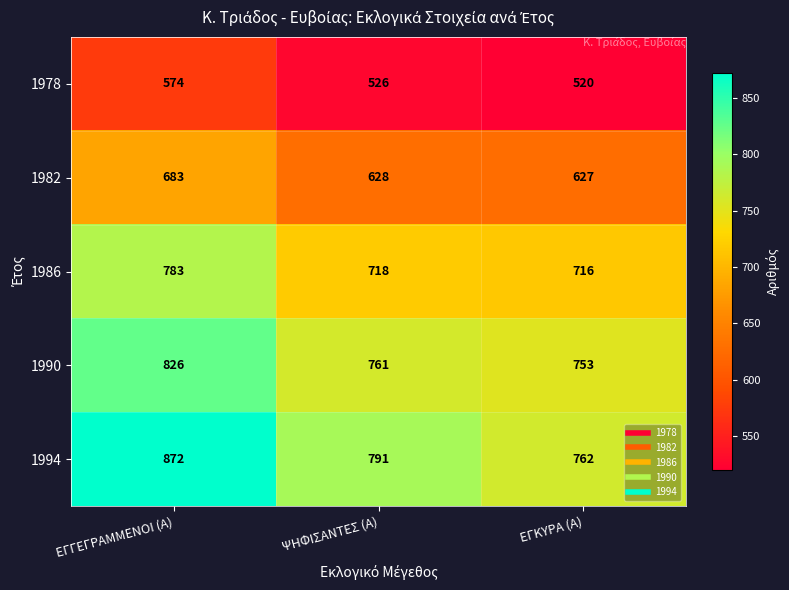

What is the minimum value shown in the chart?

520